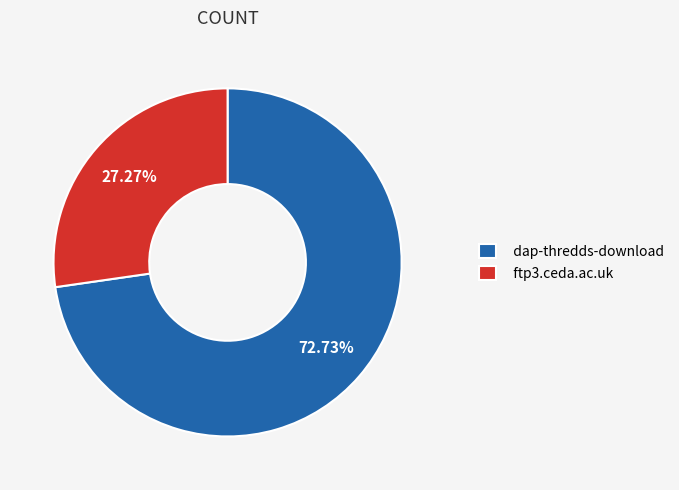

How many slices are in this pie chart?

2